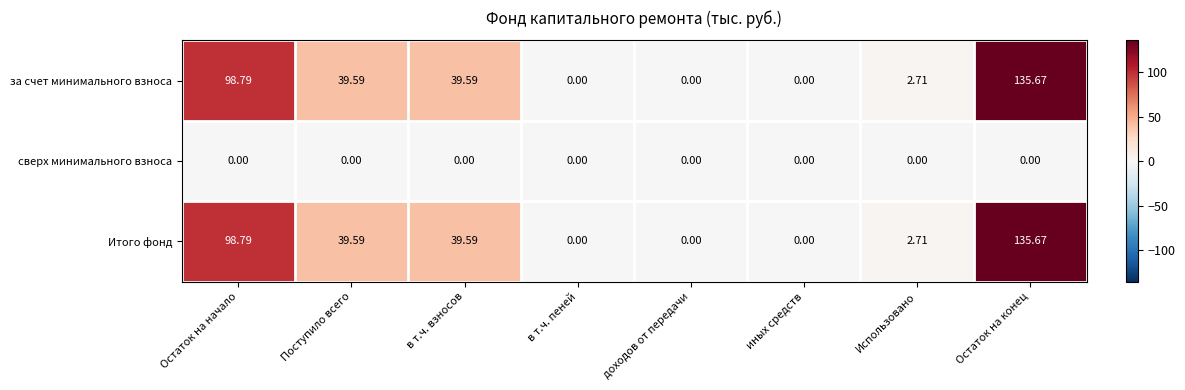

Is the value of за счет минимального взноса at Использовано greater than the value of Итого фонд at в т.ч. взносов?

No